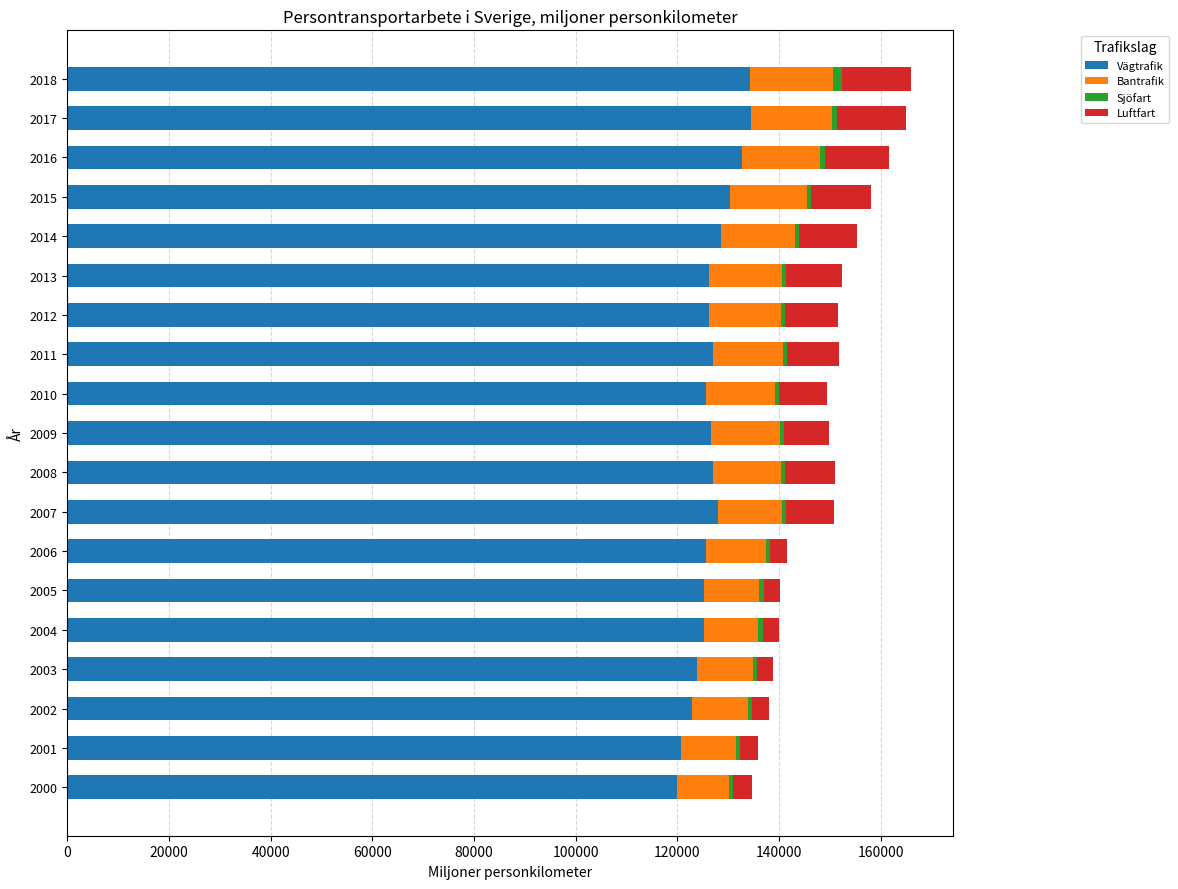

What is the maximum value for Vägtrafik?

134516.3